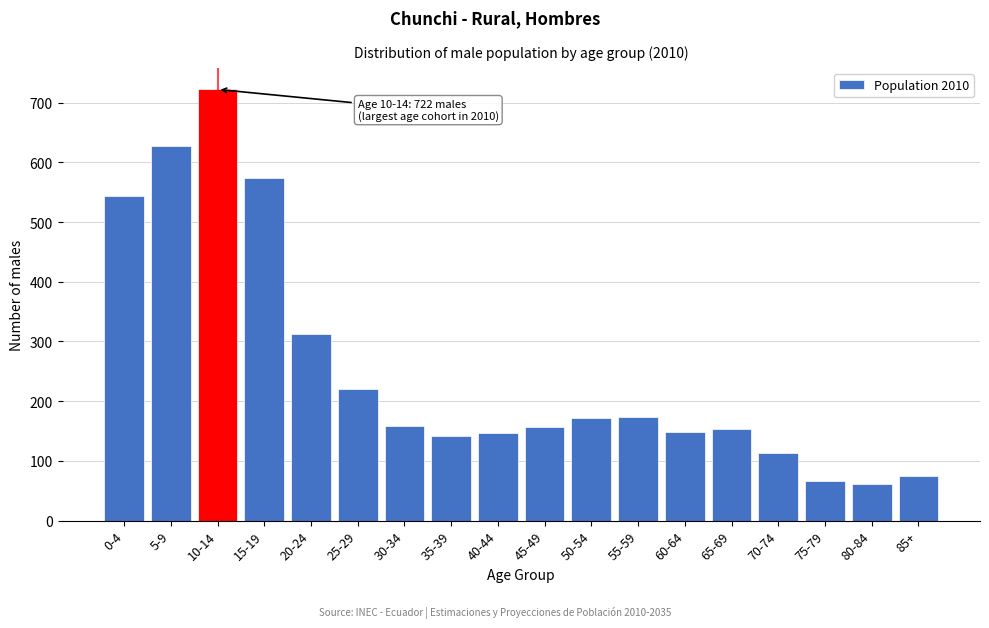

Approximately how many times larger is the value at 40-44 compared to 30-34?

0.9